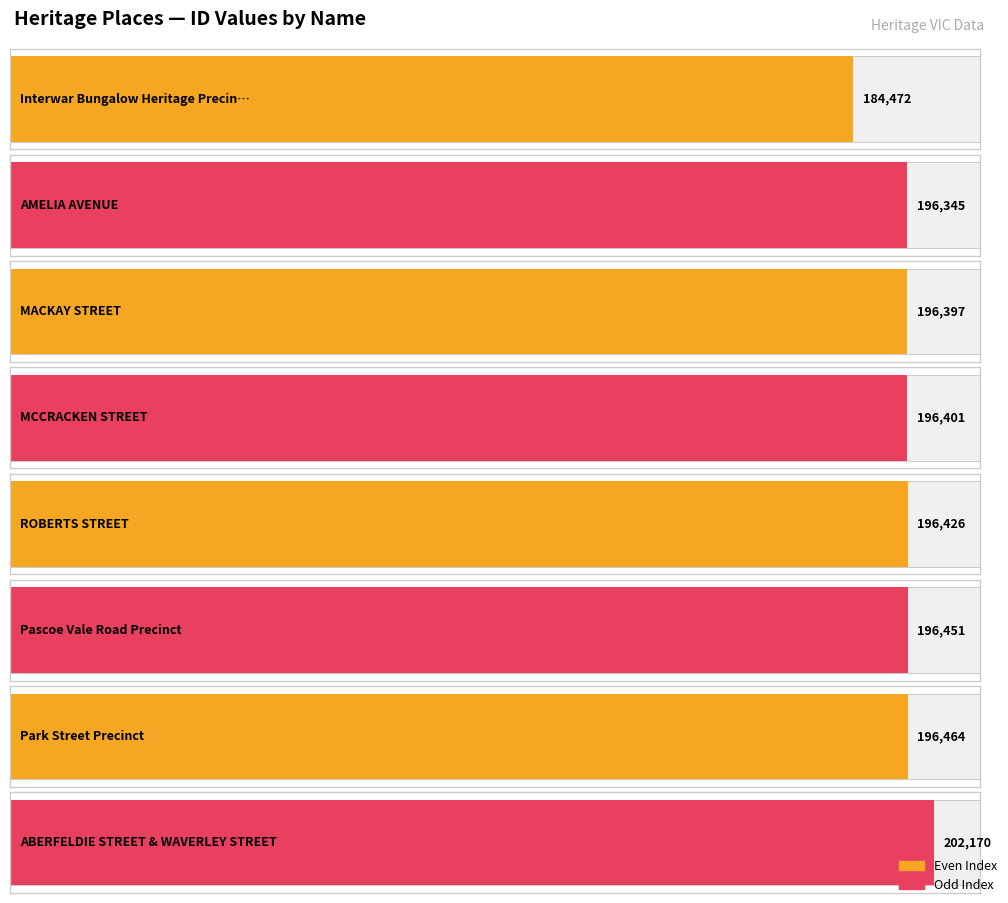

What is the smallest value displayed?

184472